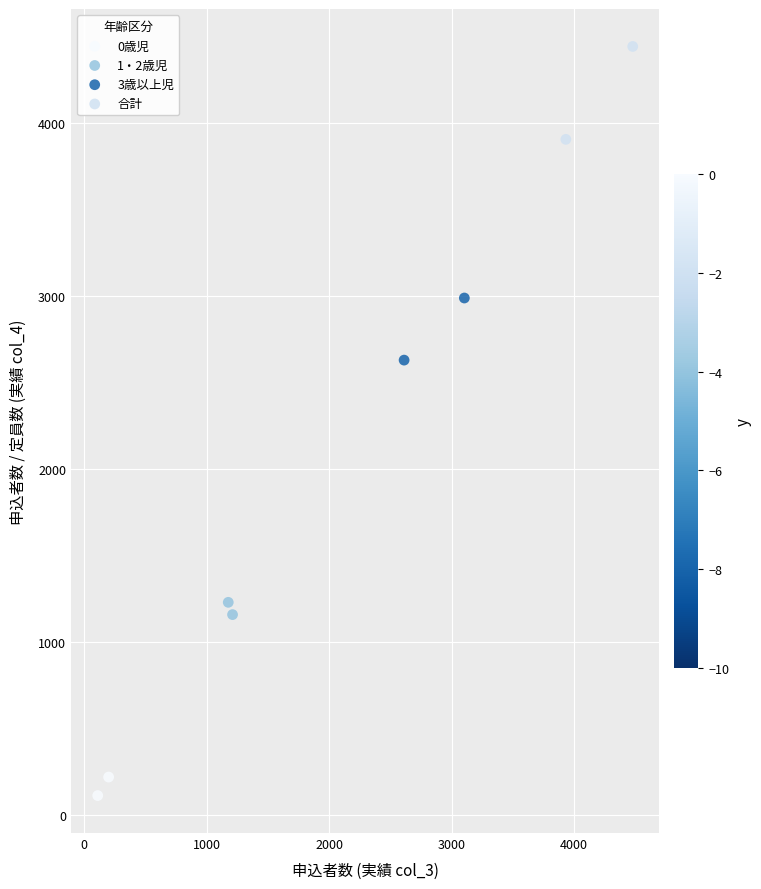

What are all the series names shown in the legend?

0歳児, 1・2歳児, 3歳以上児, 合計